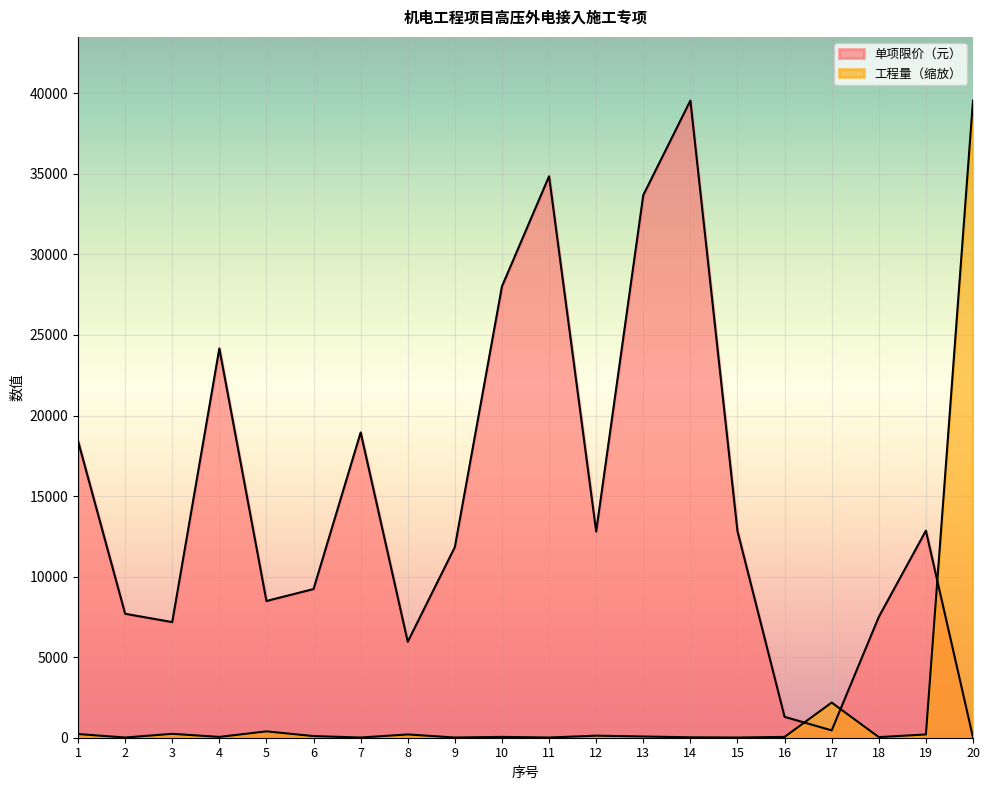

Rank the series by their maximum value, from lowest to highest.

单项限价（元）, 工程量